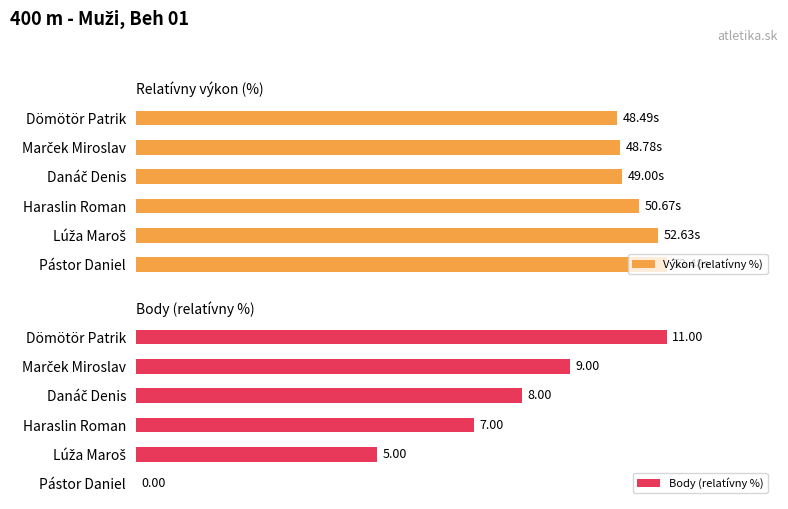

Which series changed the most between Dömötör Patrik and Haraslin Roman?

Body (relatívny %)